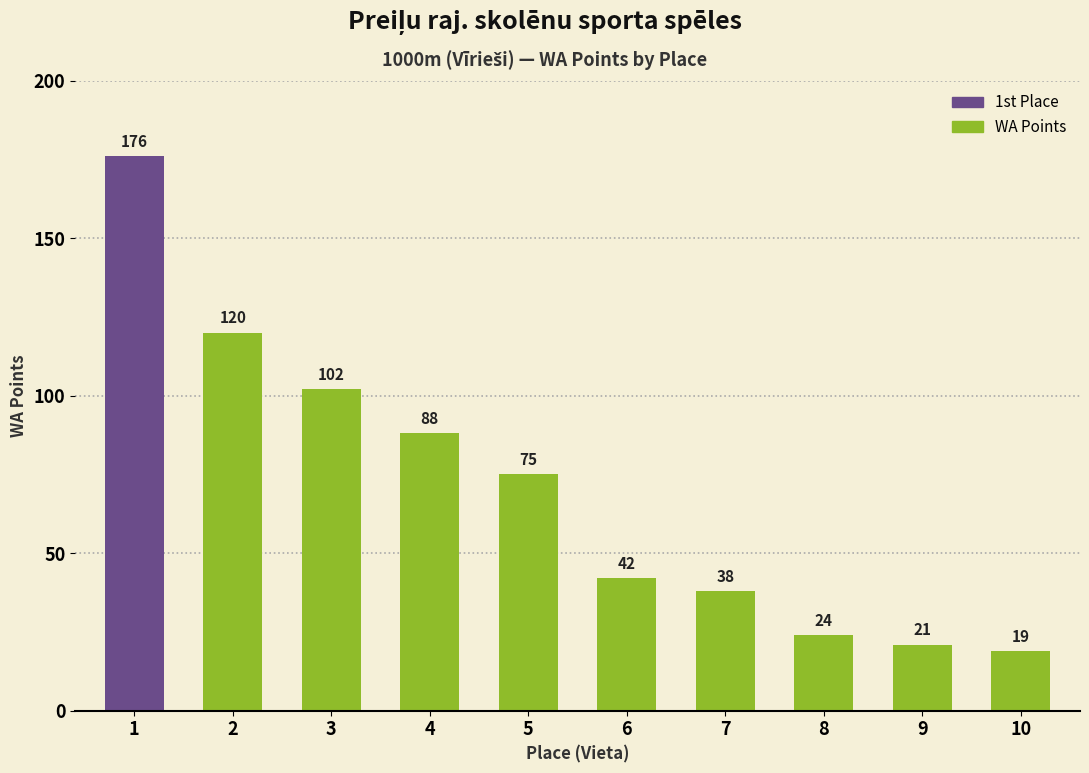

What is the difference between the second highest and minimum values?

101